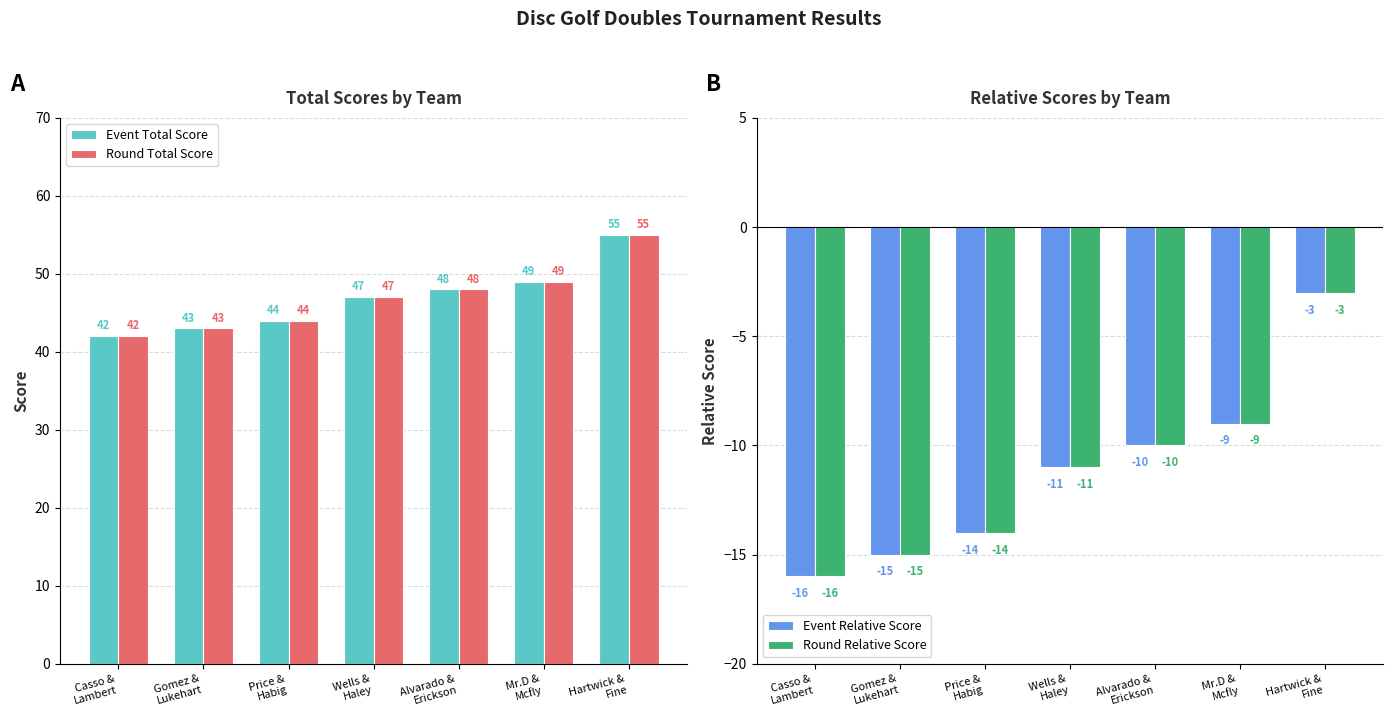

At which label does Event Relative Score first exceed -11?

Alvarado &
Erickson